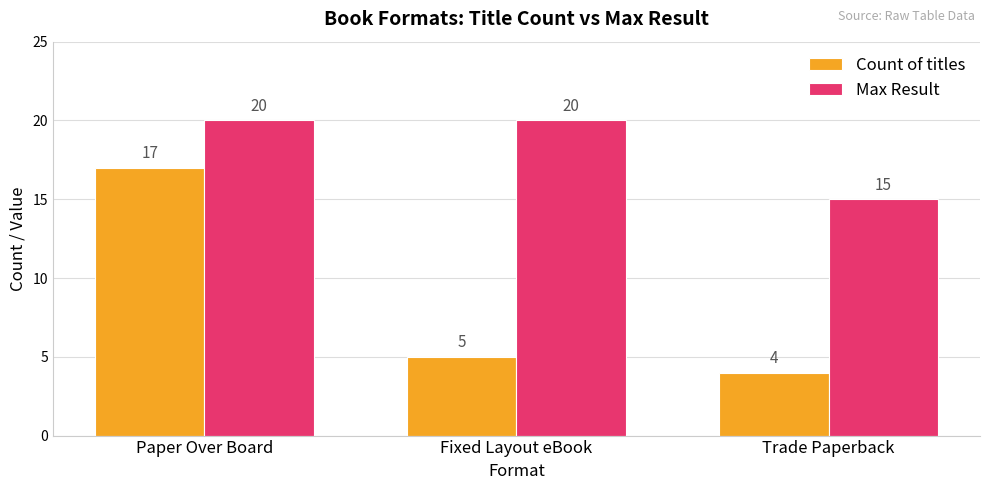

Reading right to left, list all the values displayed in this chart.

Count of titles: Trade Paperback=4	Fixed Layout eBook=5	Paper Over Board=17
Max Result: Trade Paperback=15	Fixed Layout eBook=20	Paper Over Board=20